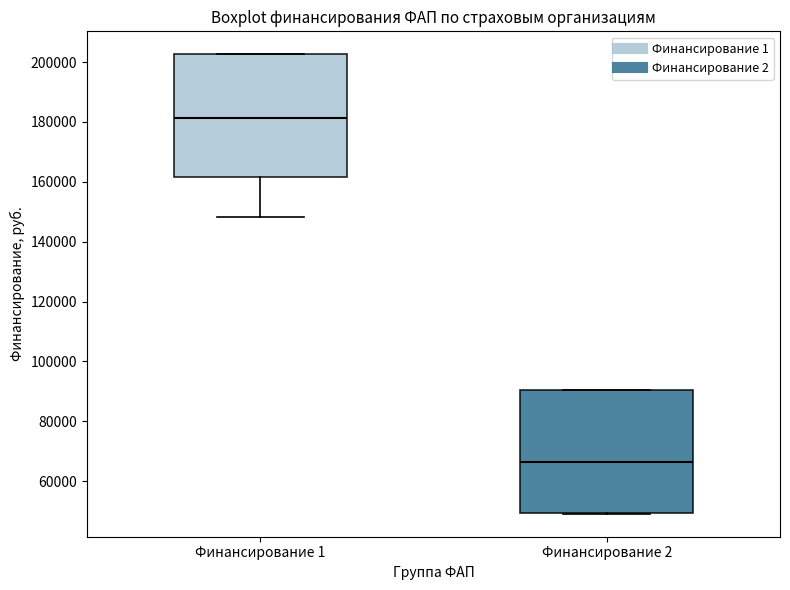

Reading left to right, read every box against the y-axis: the position of its median line, the range the box covers, and the ends of its whiskers. The values are not printed on the chart, so give them approximately, as read against the axis.

Финансирование 1: median 182000, box 162000 to 202000, whiskers 148000 to 202000
Финансирование 2: median 66000, box 50000 to 90000, whiskers 50000 to 90000